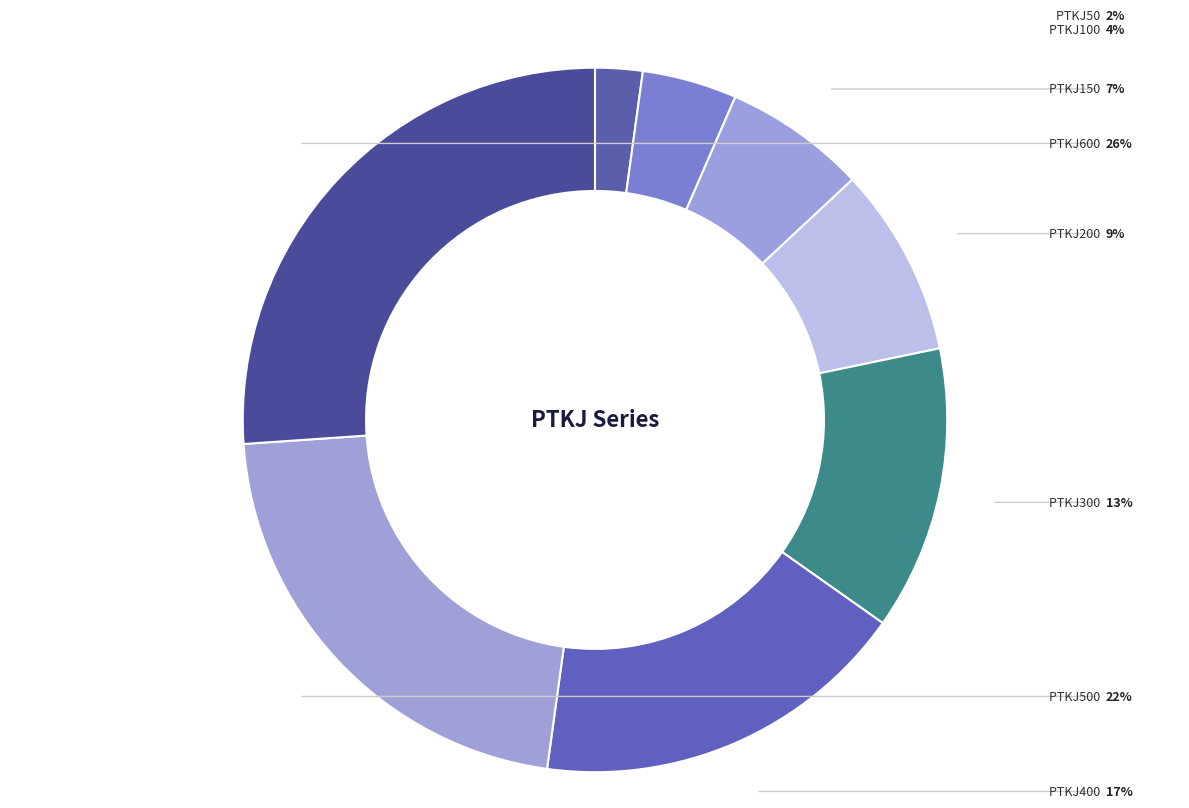

The PTKJ600 slice represents 13% of the pie. True or false?

False